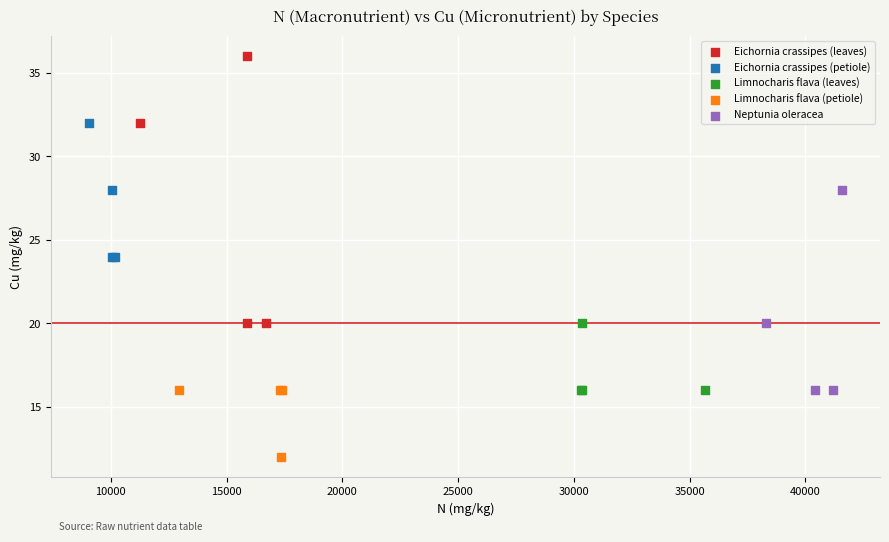

Which series has the largest Y range (max minus min)?

Eichornia crassipes (leaves)